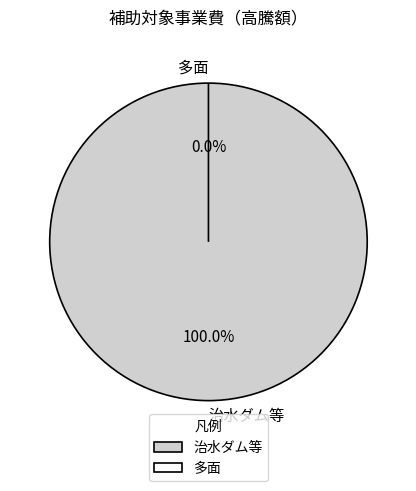

How many slices are in this pie chart?

2